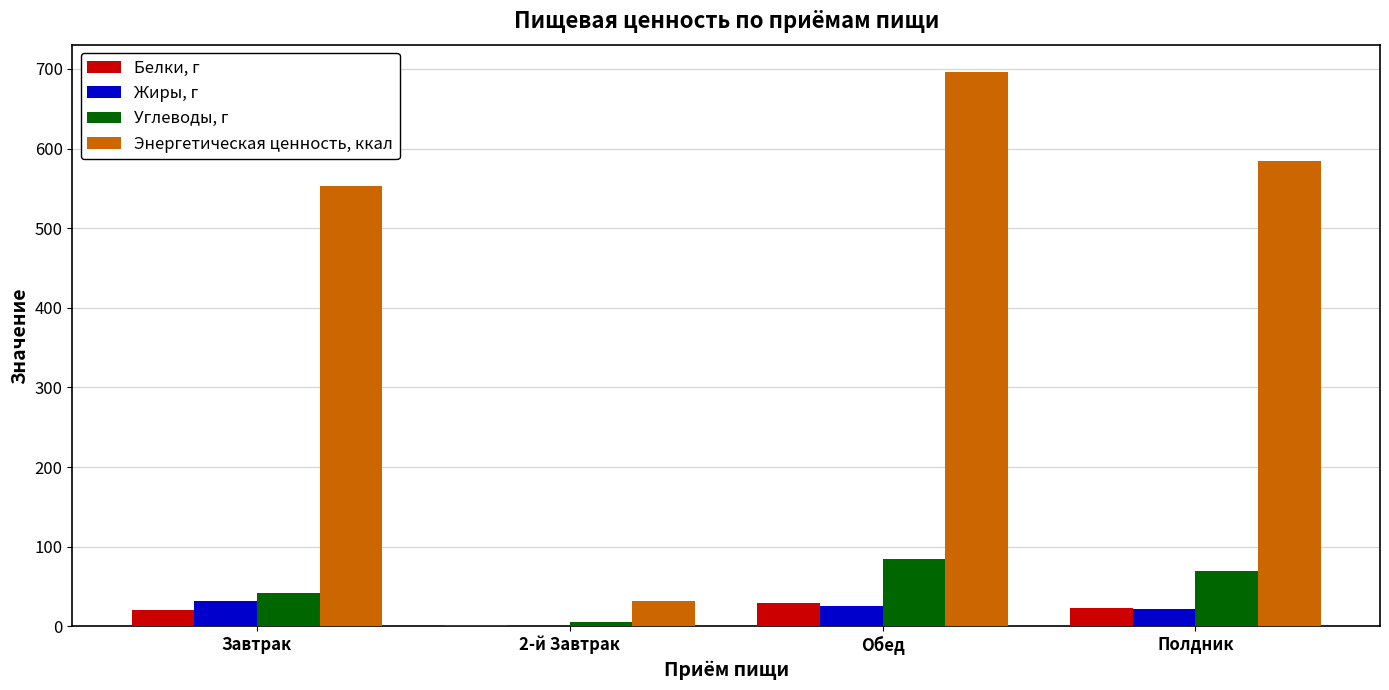

Between 2-й Завтрак and Полдник, which series saw the biggest shift?

Энергетическая ценность, ккал